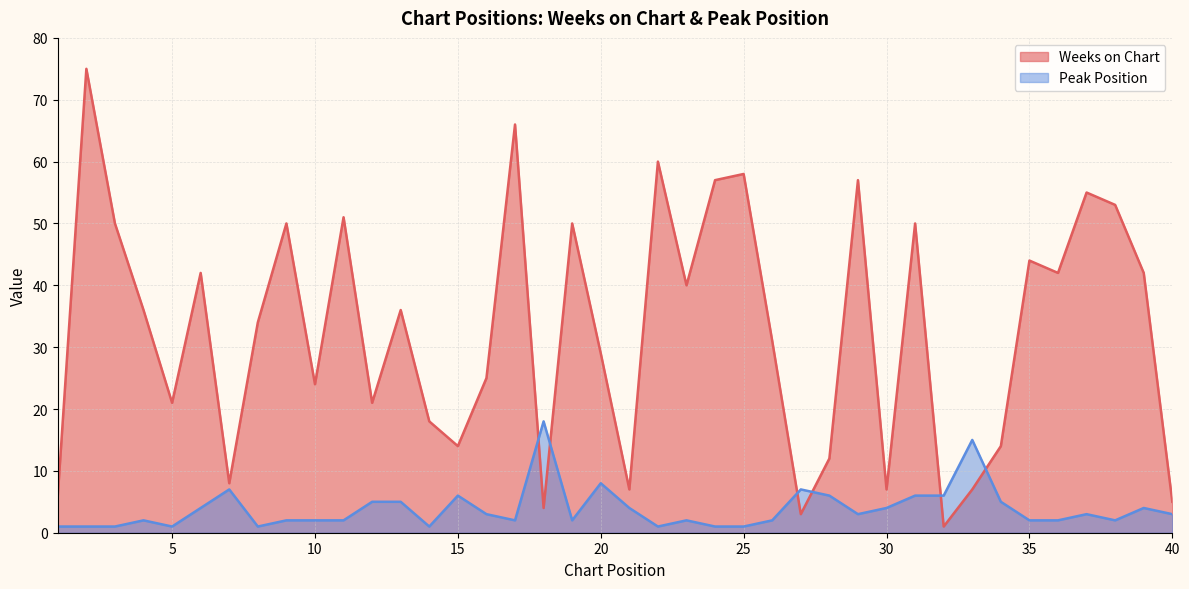

At which label does Peak Position first exceed 3?

6